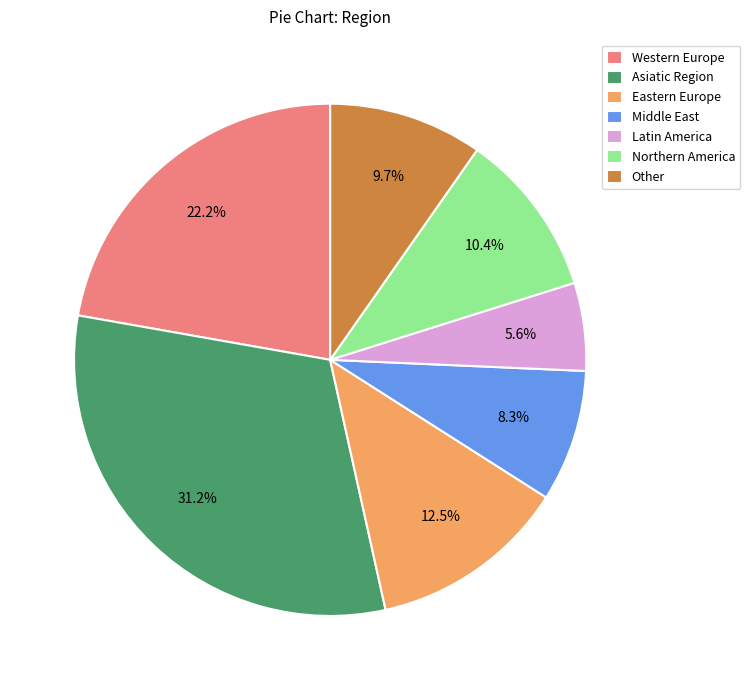

Between Other and Northern America, which is larger?

Northern America